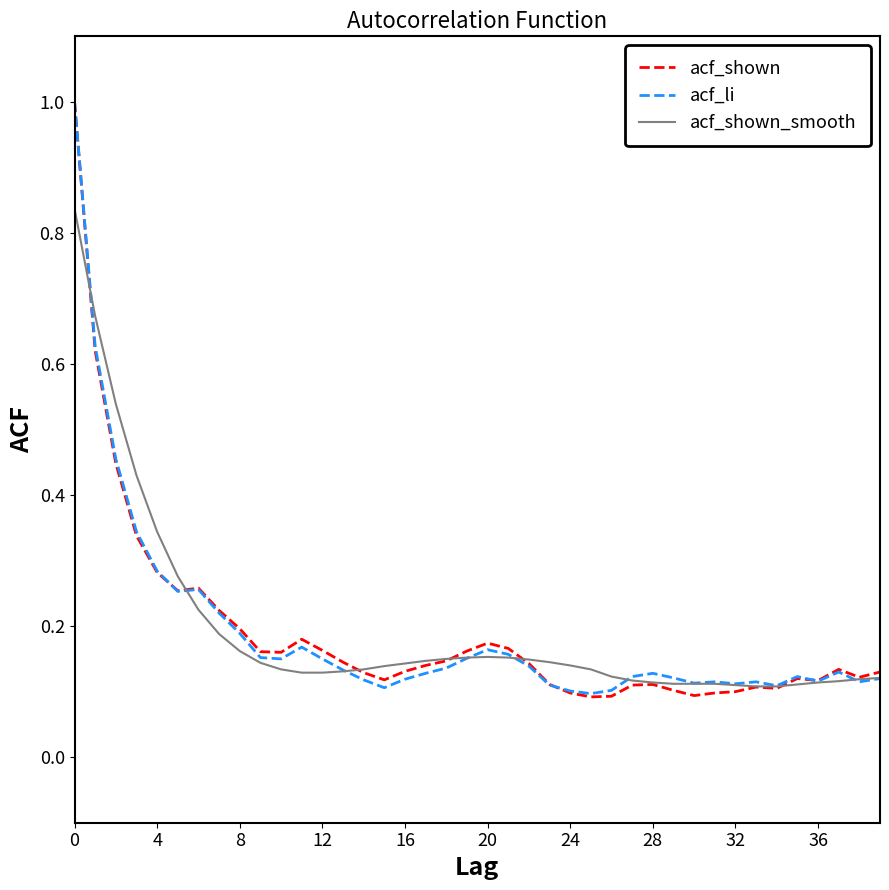

What is the maximum value shown in the chart?

1.0